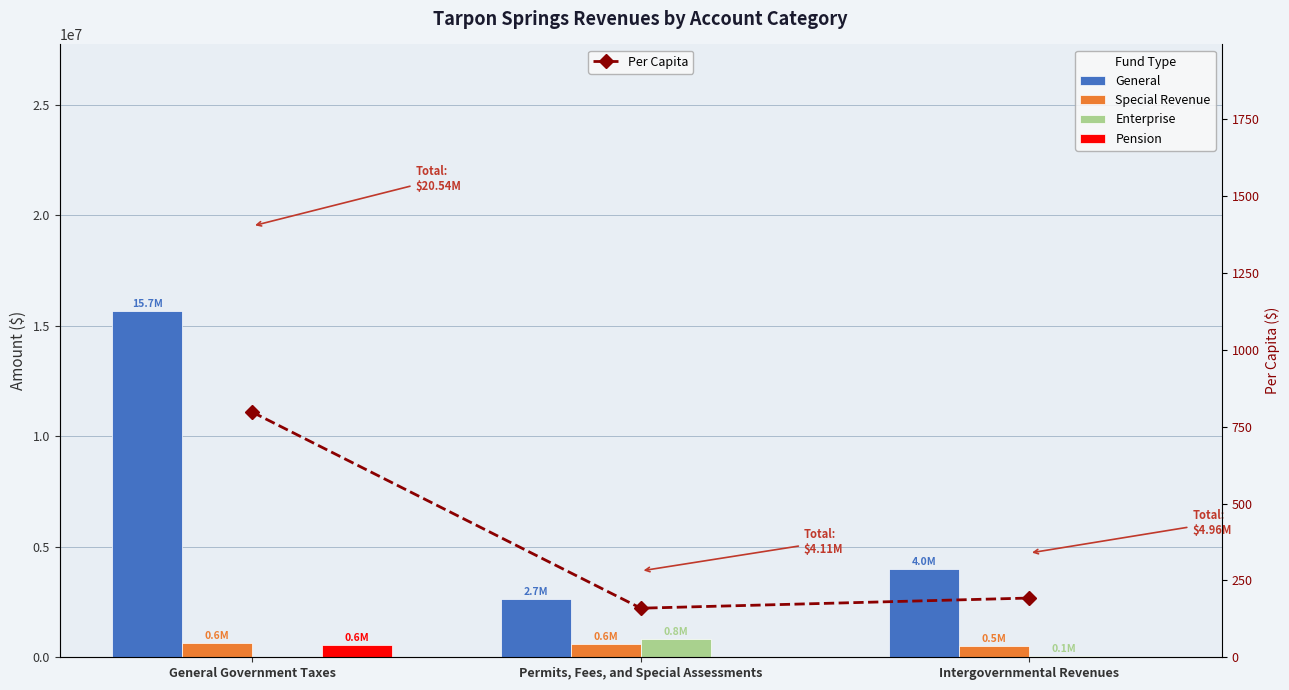

Which has a higher value, Permits, Fees, and Special Assessments or General Government Taxes?

General Government Taxes